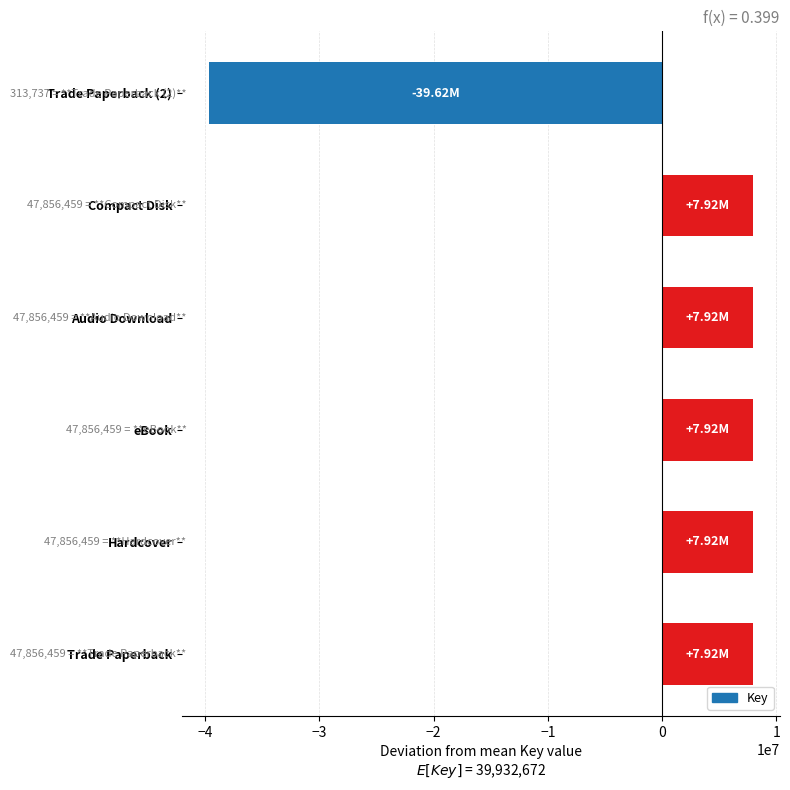

What is the difference between the maximum and minimum values?

47542722